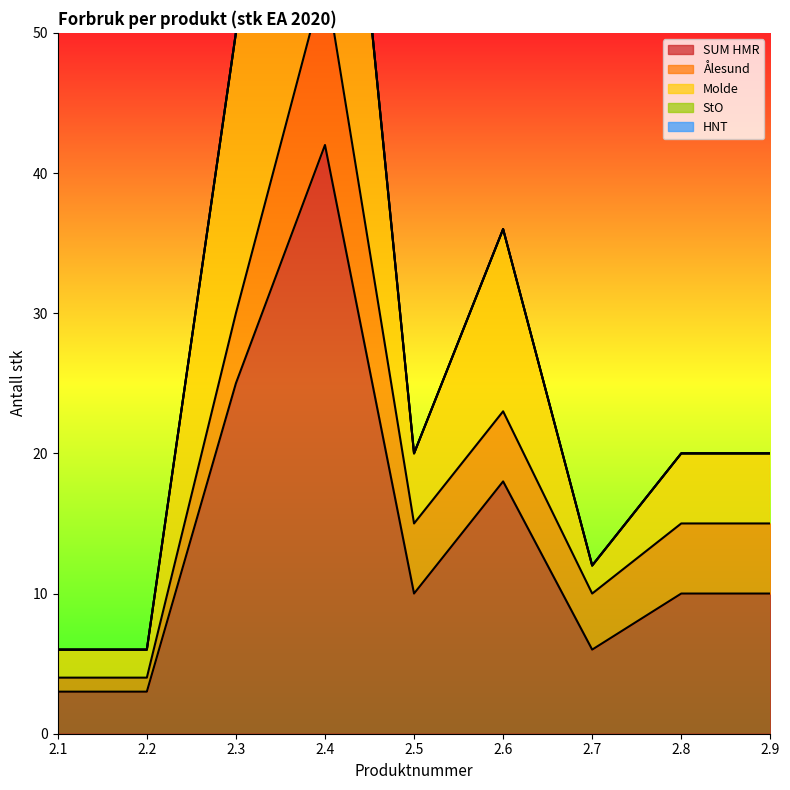

True or false: SUM HMR and StO intersect in this chart.

False